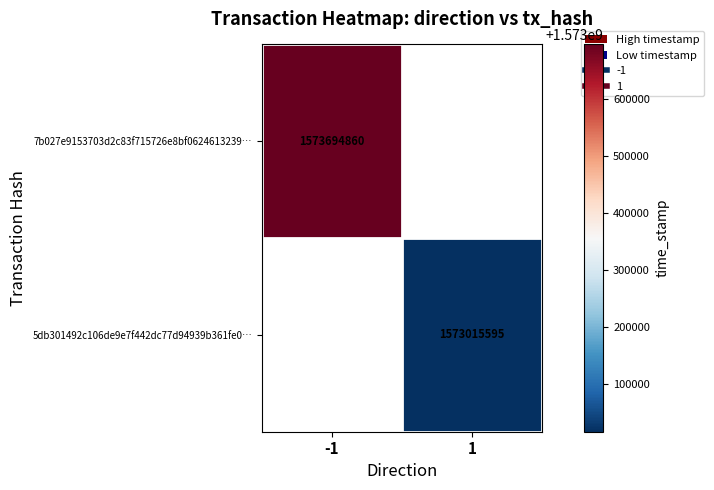

List the series in order of their overall mean, lowest first.

7b027e9153703d2c83f715726e8bf0624613239…, 5db301492c106de9e7f442dc77d94939b361fe0…